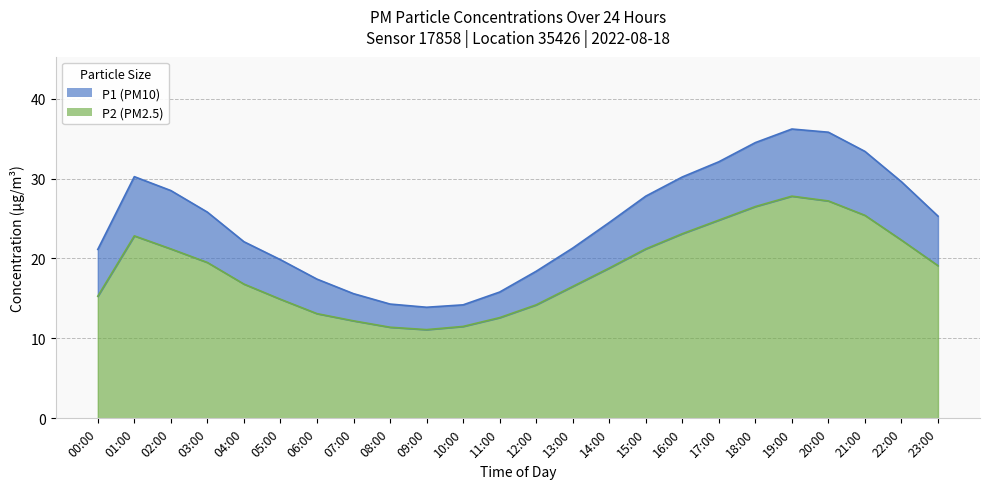

What is the difference between the maximum and second lowest values in the P1 series?

22.0